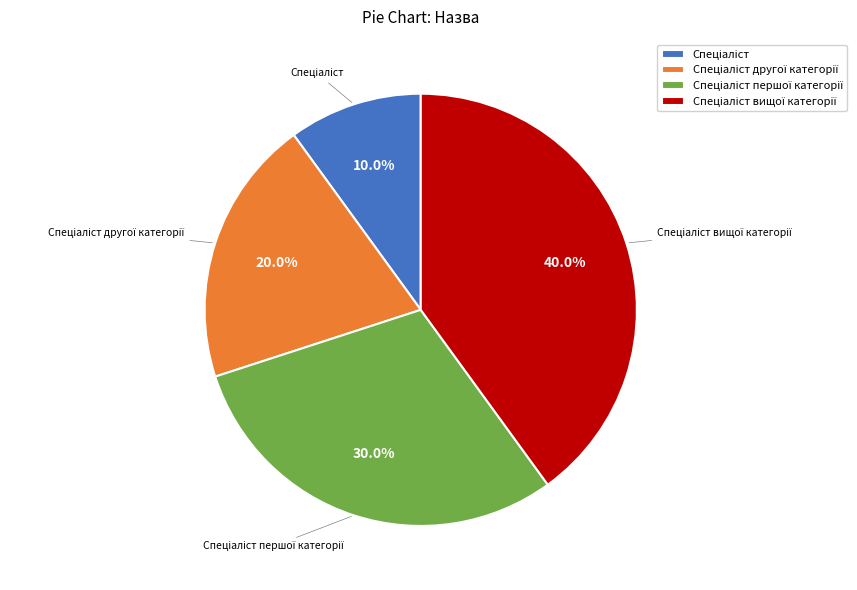

Is there any slice that represents more than half of the pie?

No